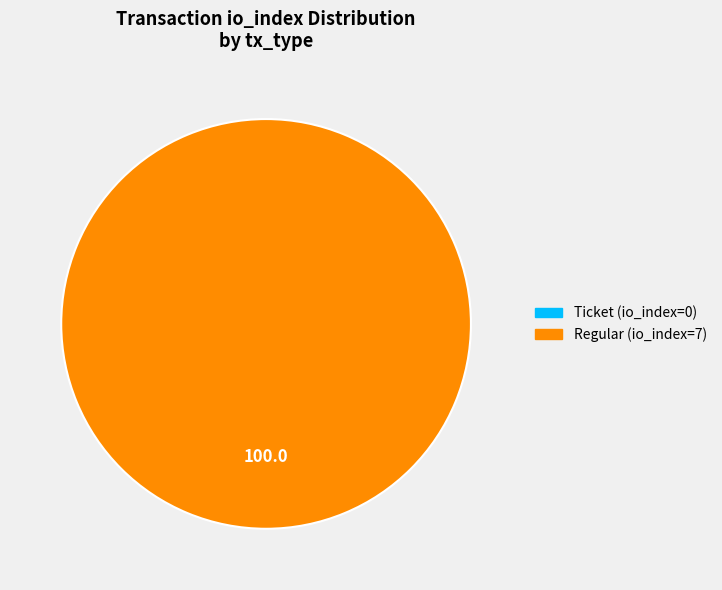

Rank the categories by value from lowest to highest.

Ticket (io_index=0), Regular (io_index=7)